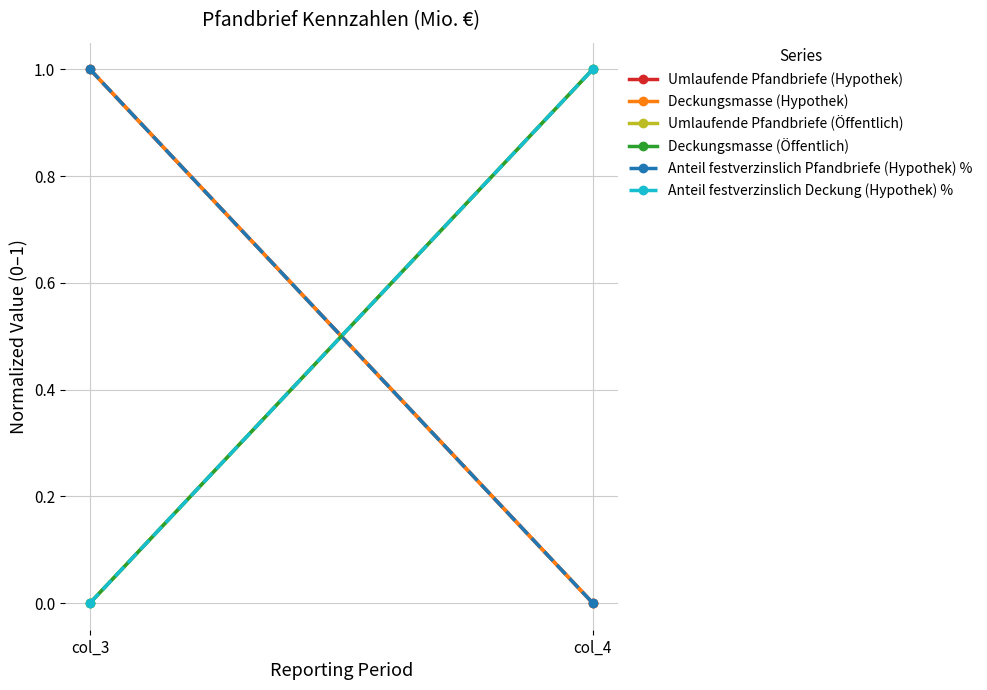

Rank the series by their maximum value, from lowest to highest.

Anteil festverzinslich Deckung (Hypothek) %, Anteil festverzinslich Pfandbriefe (Hypothek) %, Deckungsmasse (Hypothek), Umlaufende Pfandbriefe (Hypothek), Deckungsmasse (Öffentlich), Umlaufende Pfandbriefe (Öffentlich)